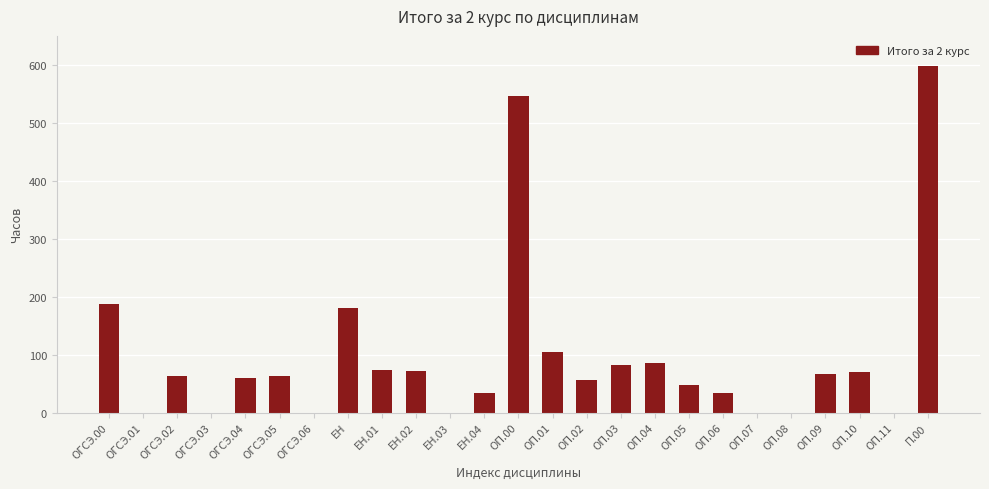

What is the maximum value shown in the chart?

598